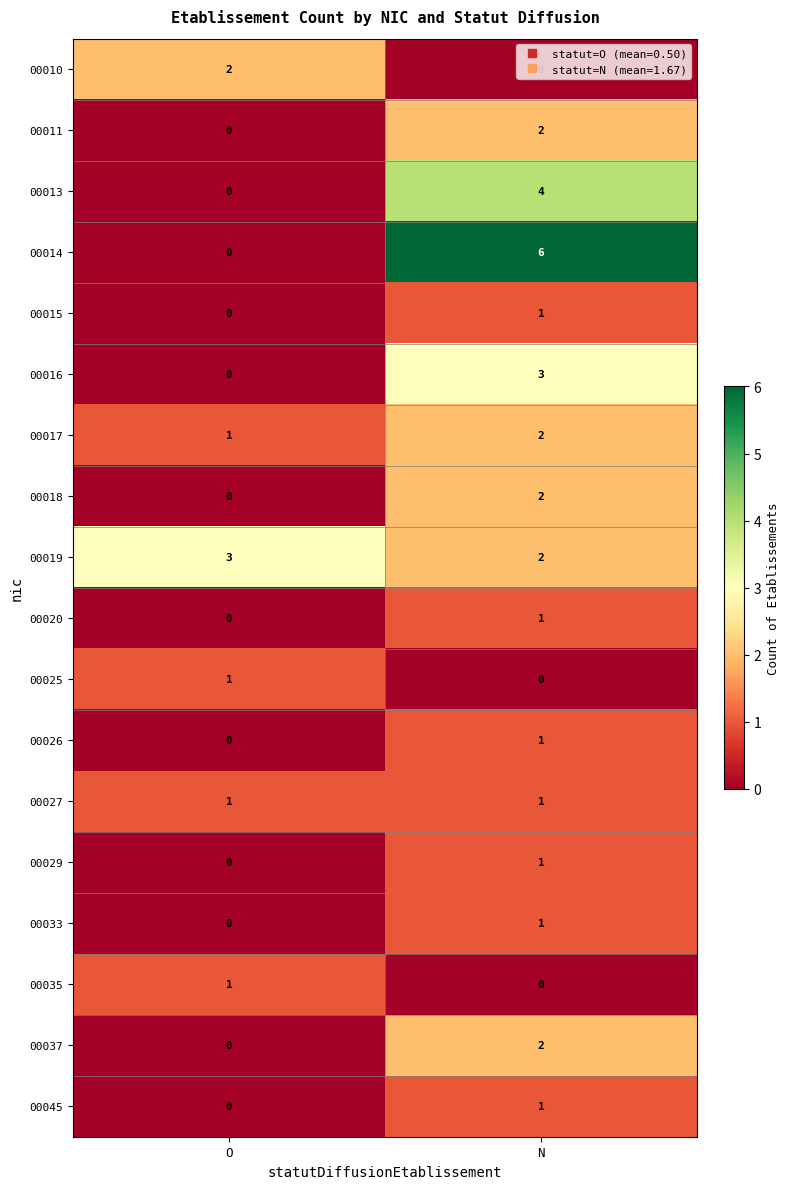

At which label is 00033 closest to 0?

O